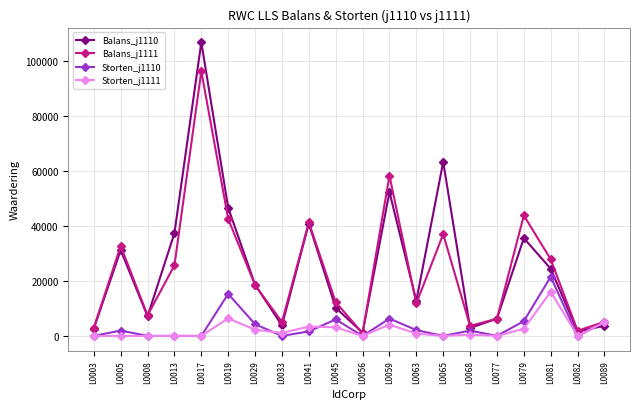

What is the value of the Balans_j1111 point at the 12th from the left?

58356